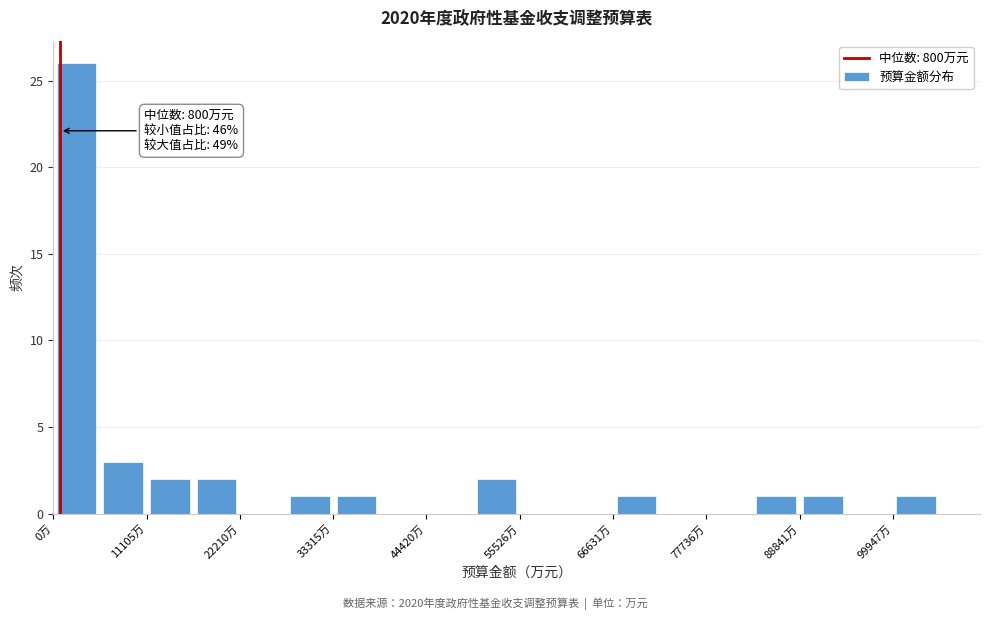

Around what value on the x-axis is the tallest bar? Give the approximate position of its centre, as read against the axis.

2000